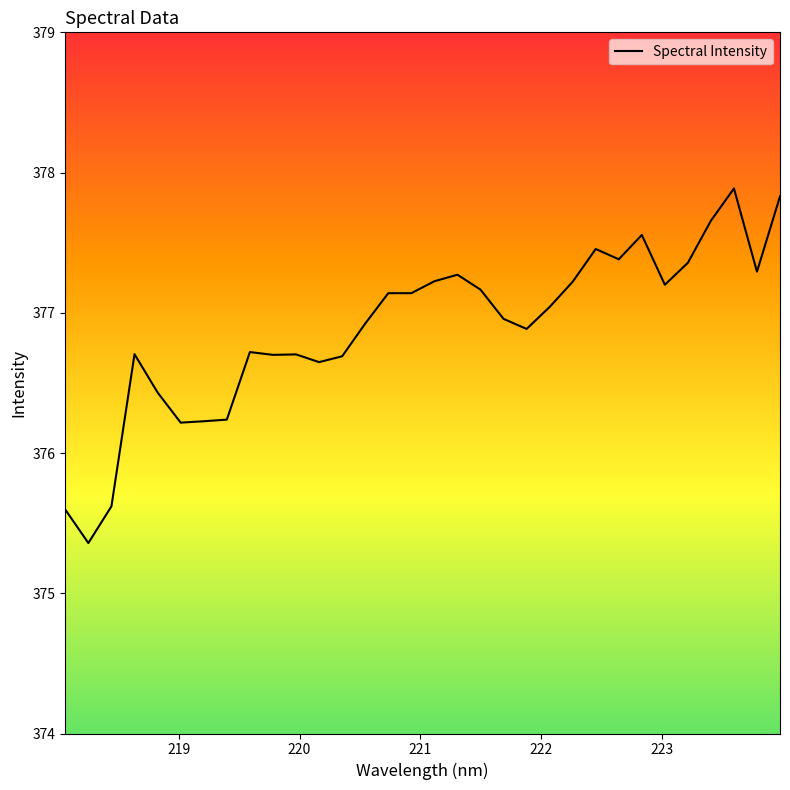

What is the difference between the maximum and minimum values?

2.5